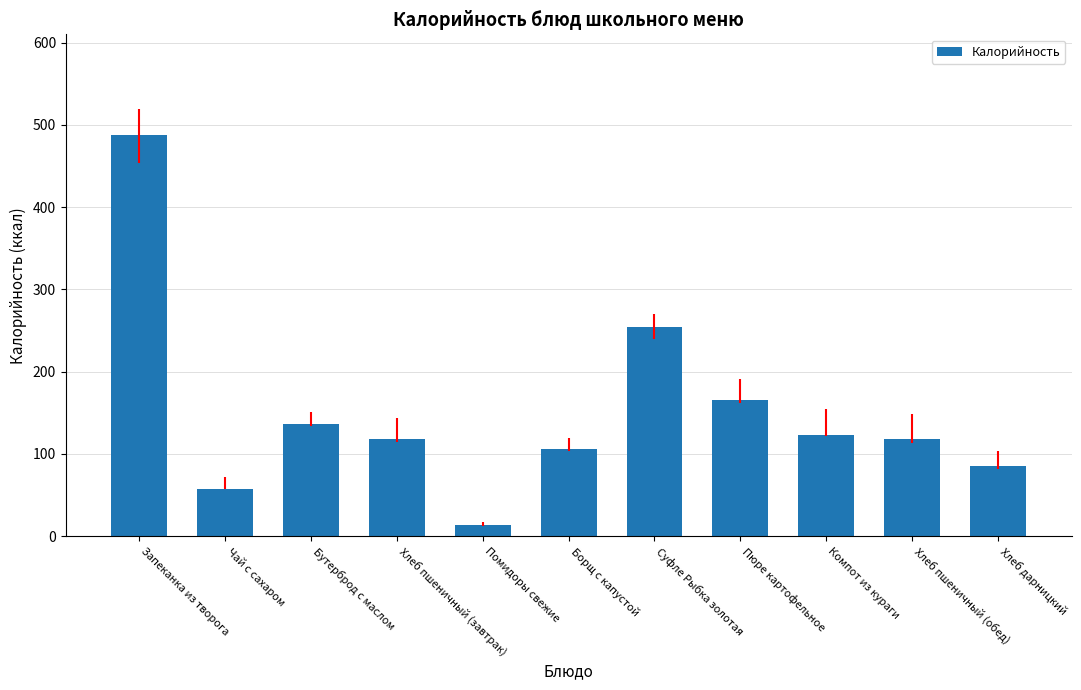

Is it true that the value at Хлеб пшеничный (обед) is 118?

True